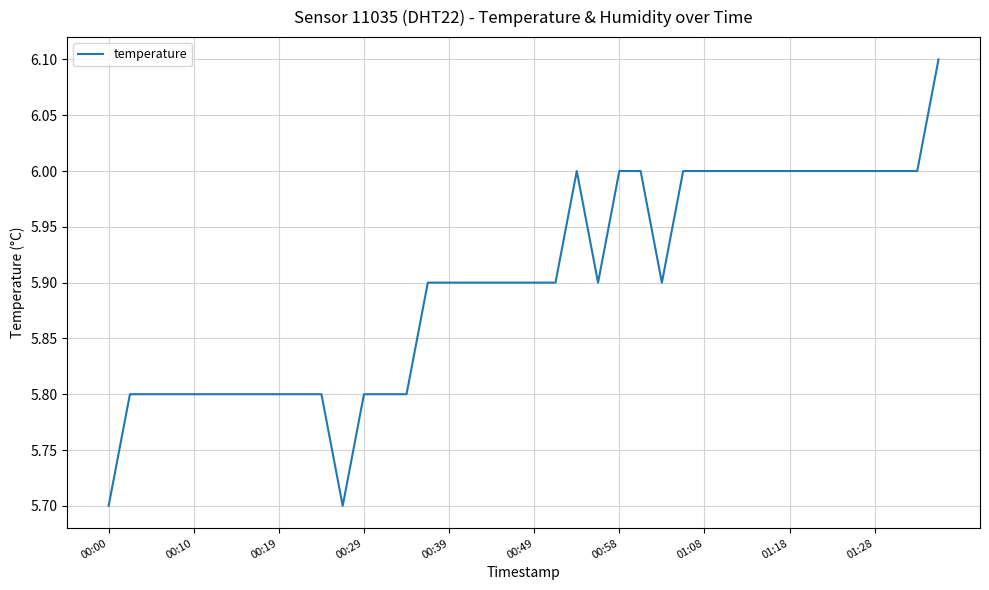

Reading left to right, what are all the values shown in this chart?

5.7	5.8	5.8	5.8	5.8	5.8	5.8	5.8	5.8	5.8	5.8	5.7	5.8	5.8	5.8	5.9	5.9	5.9	5.9	5.9	5.9	5.9	6.0	5.9	6.0	6.0	5.9	6.0	6.0	6.0	6.0	6.0	6.0	6.0	6.0	6.0	6.0	6.0	6.0	6.1